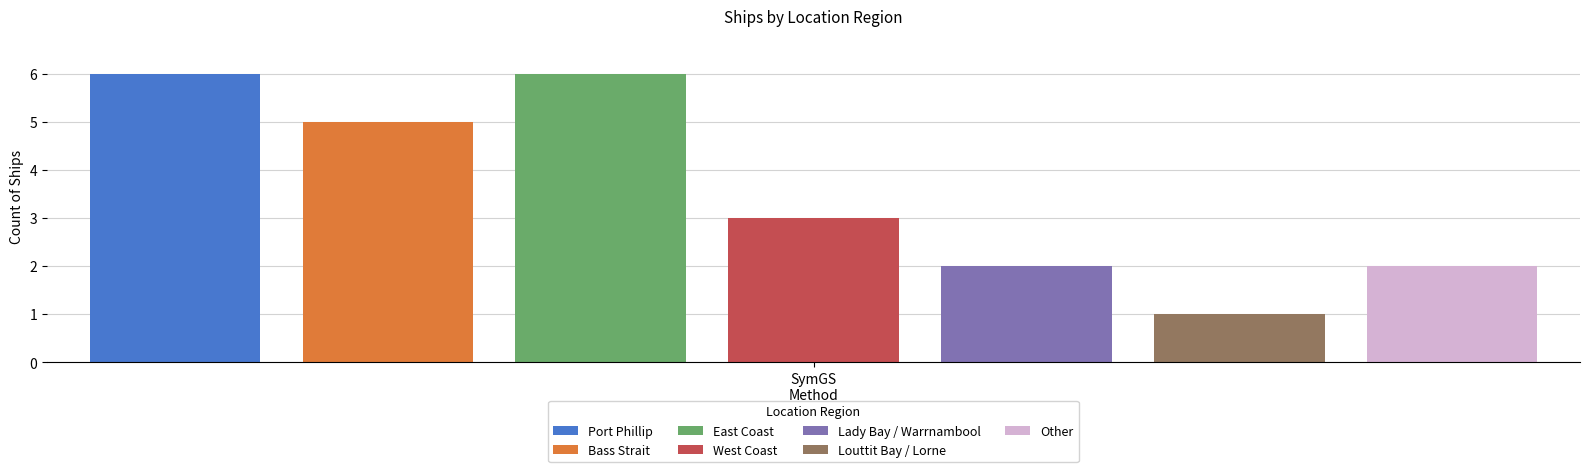

Which series has the largest range (max minus min)?

Port Phillip